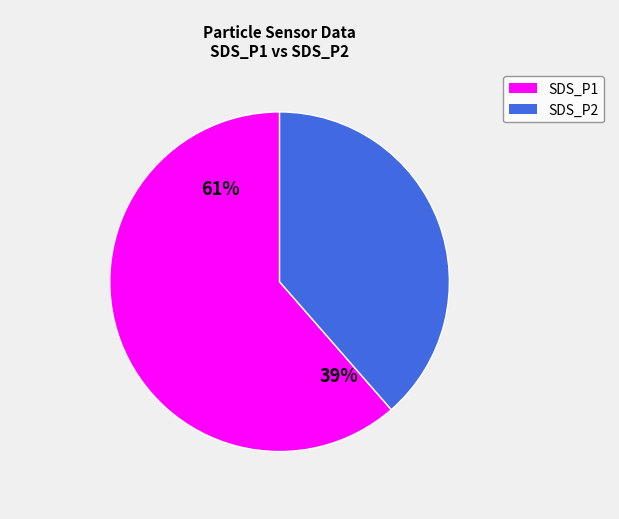

Do 29 and 29 together represent more than half of the pie?

No